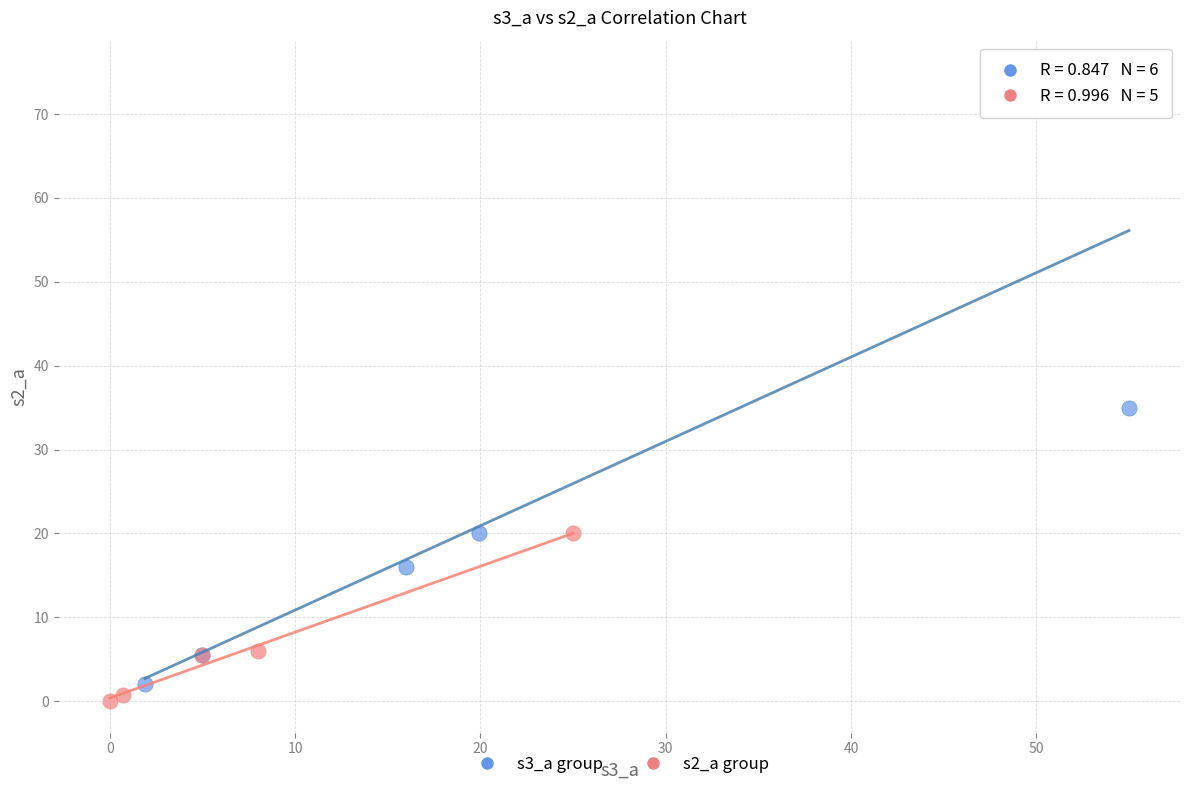

What are all the series names shown in the legend?

s3_a group, s2_a group